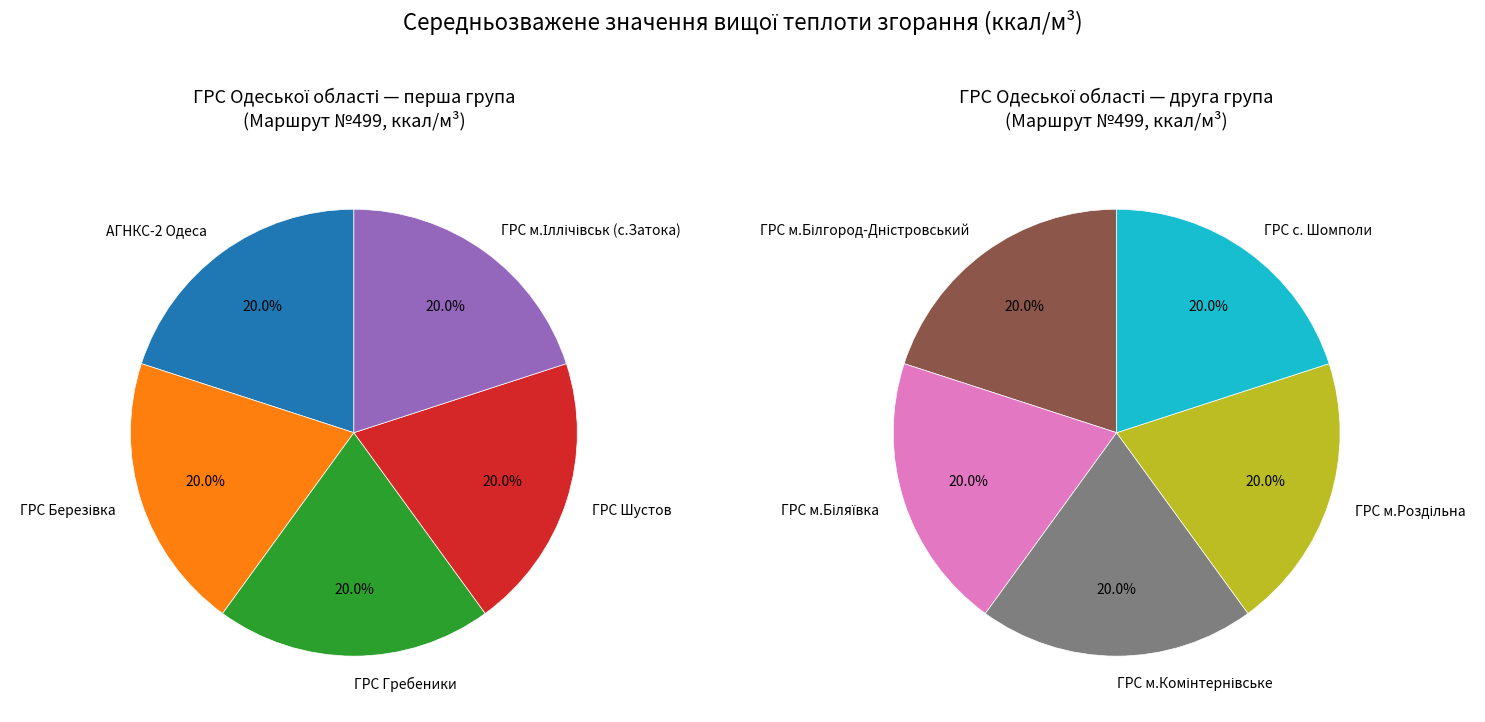

How many segments does this pie chart have?

10